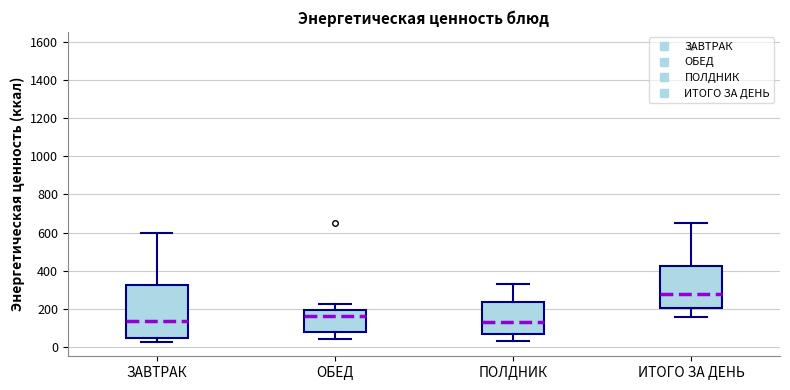

Where does the upper whisker of the box for ПОЛДНИК end on the y-axis? The values are not printed on the chart, so give them approximately, as read against the axis.

340